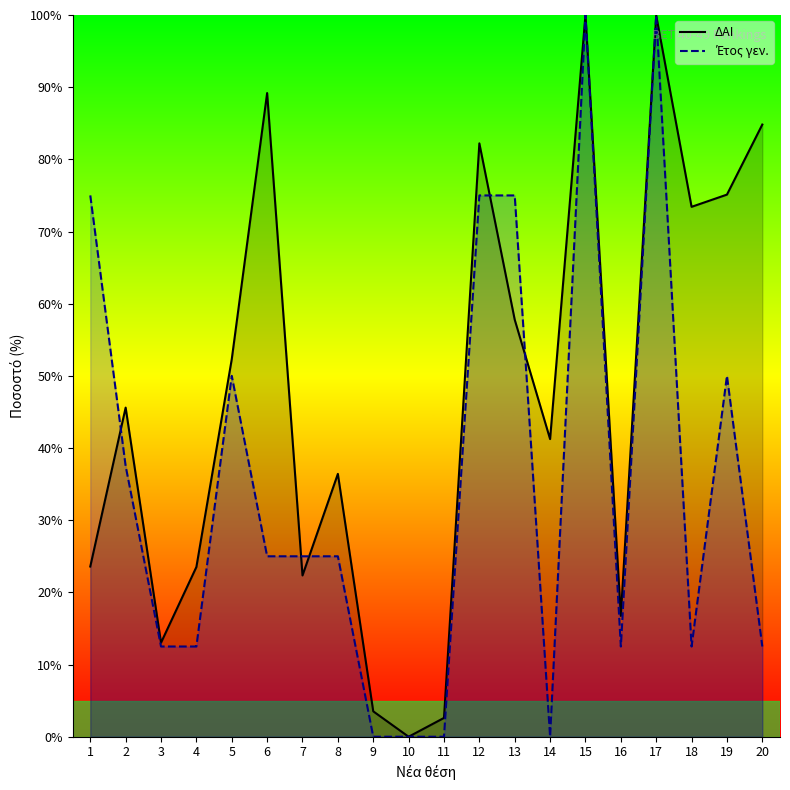

Where do Έτος γεν. and ΔΑΙ first cross each other?

1 and 2